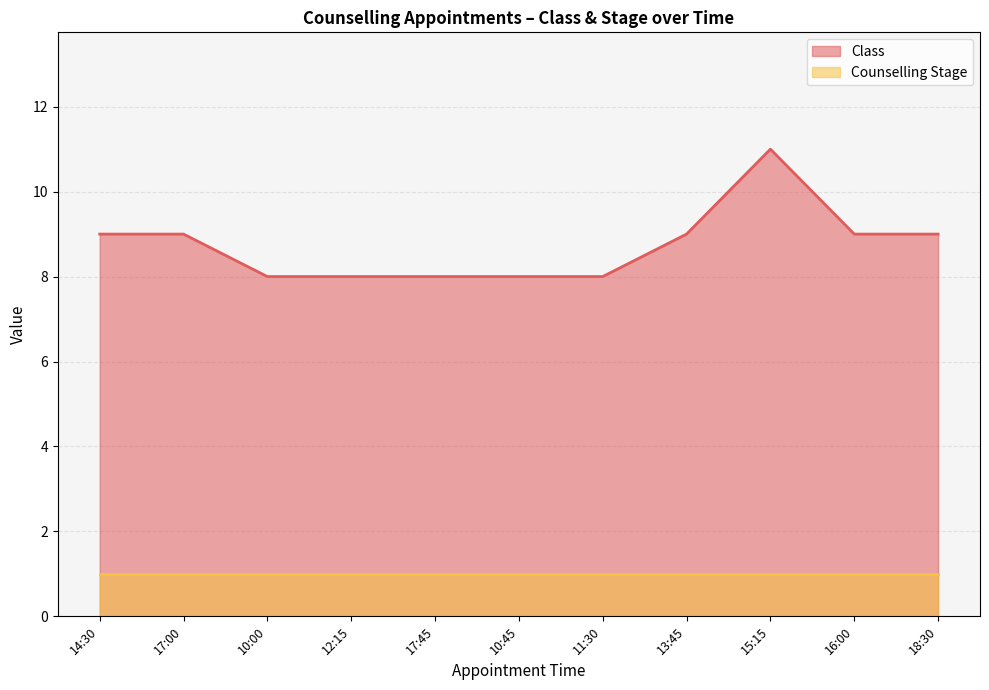

The value at 12:15 is 4. True or false?

False